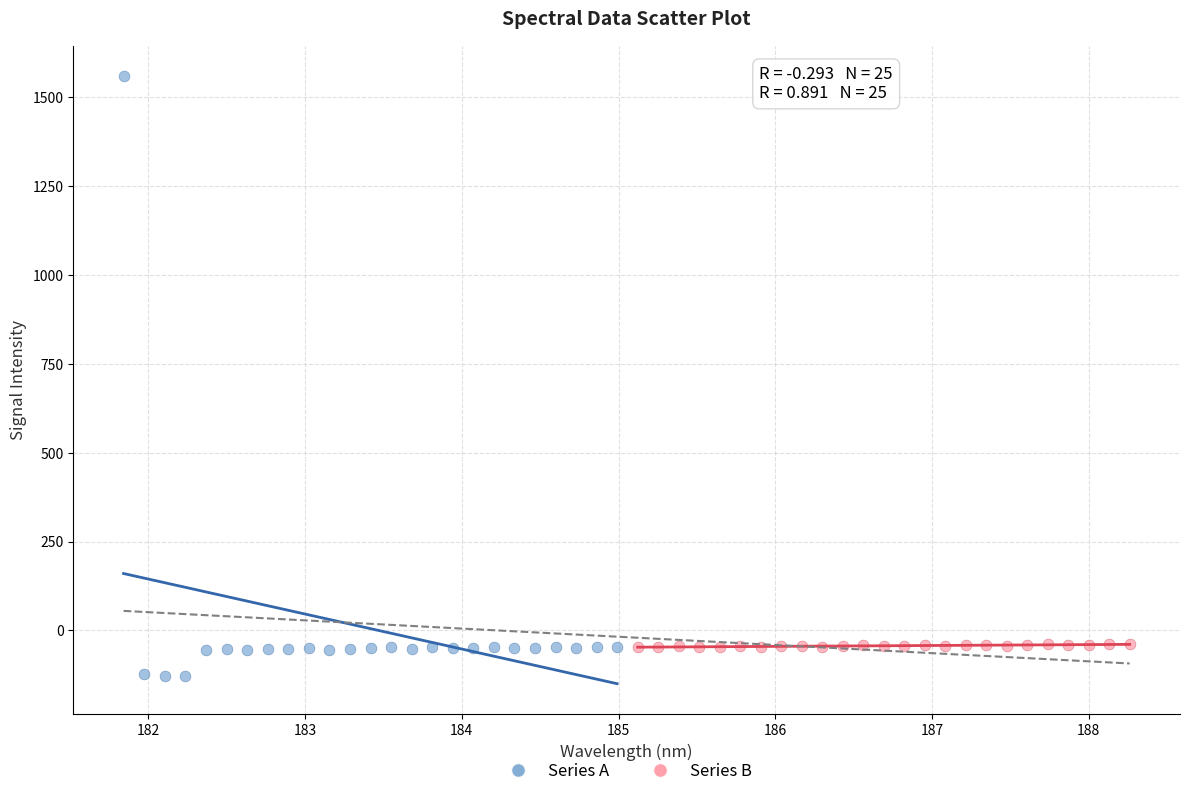

Which series contains the highest Y value?

Series A